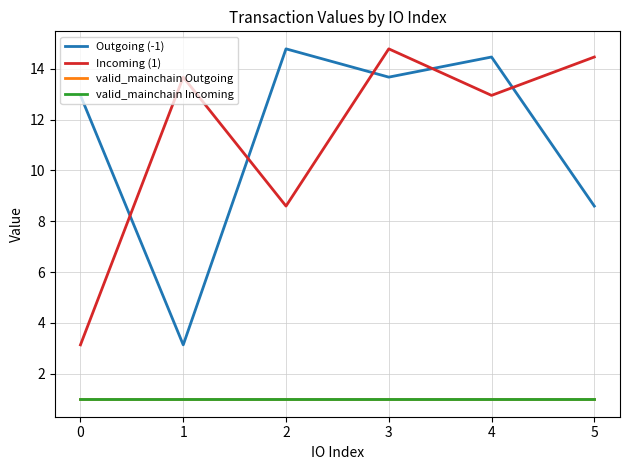

At which category is the sum across all series the highest?

3